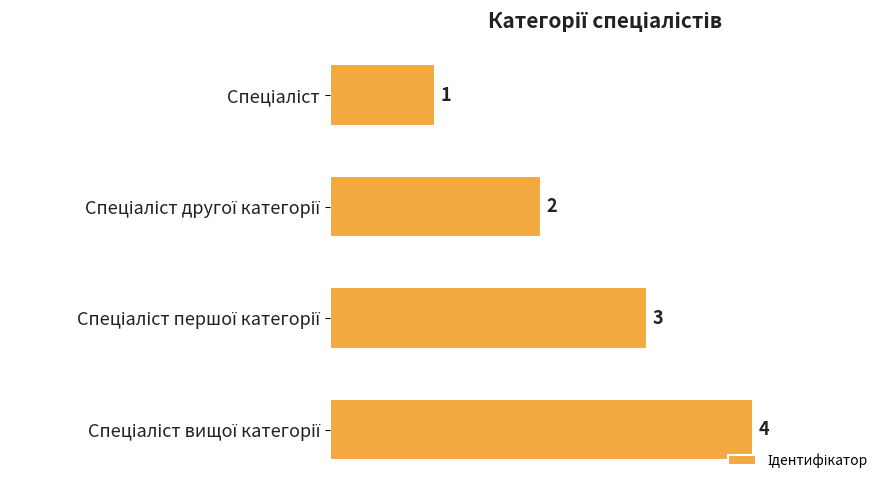

What is the difference between the maximum and minimum values?

3